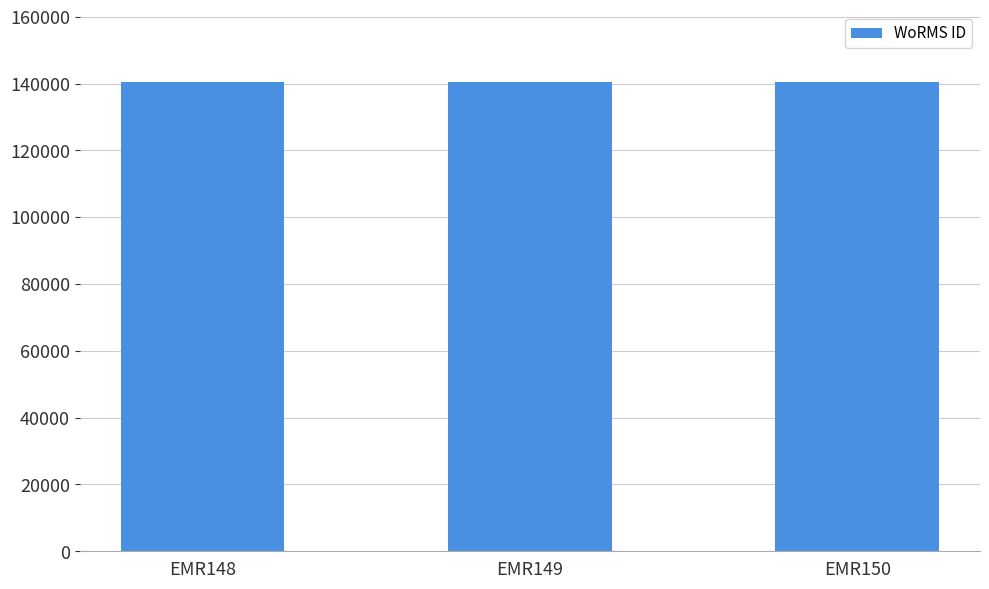

What is the maximum value shown in the chart?

140513